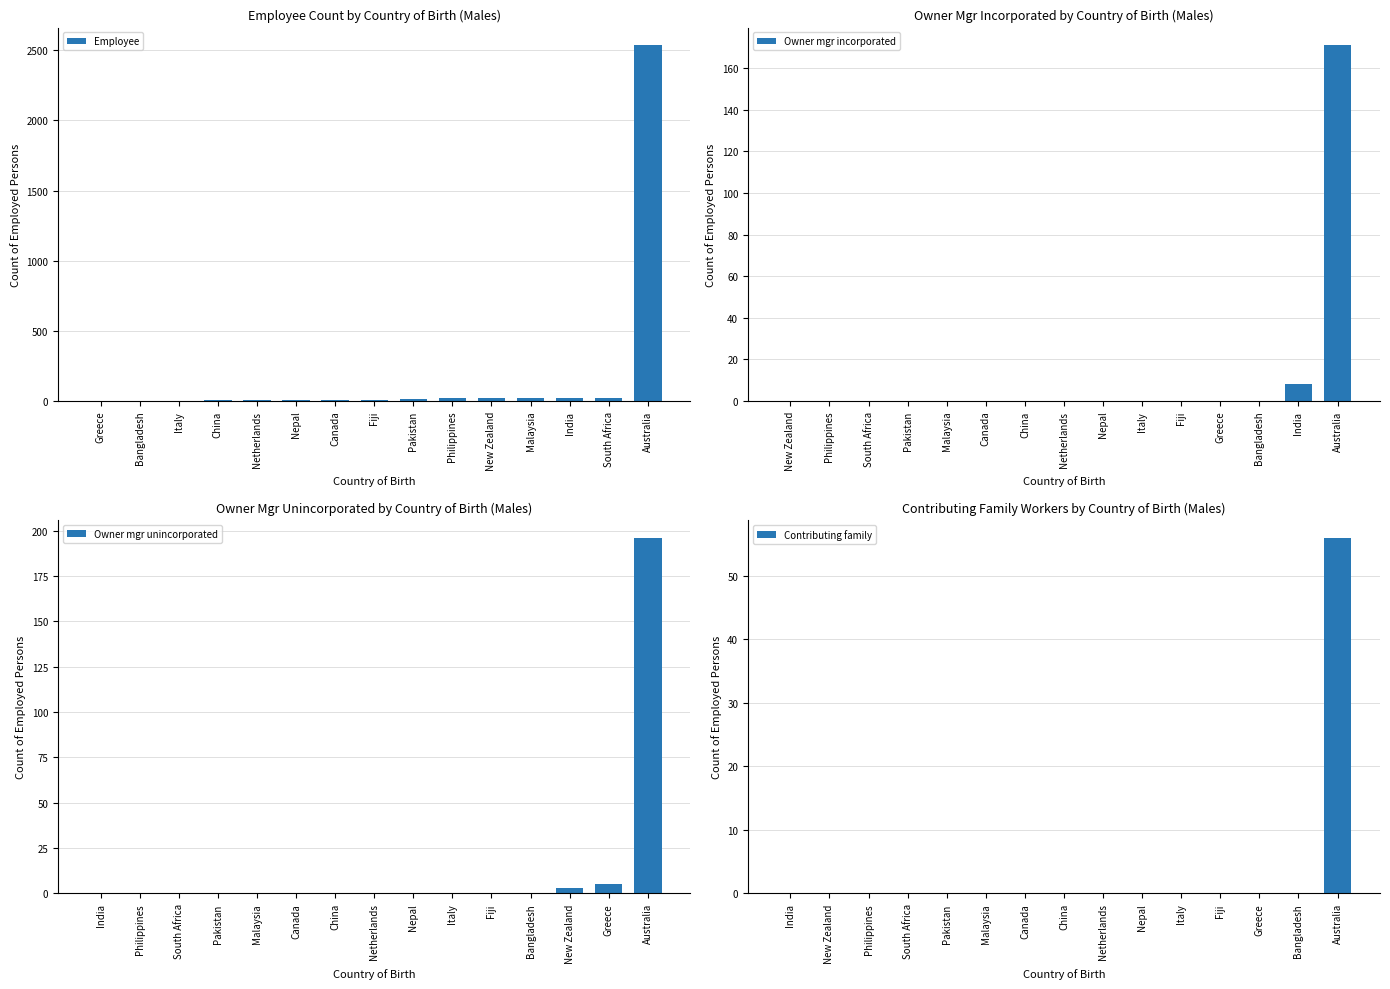

The value of Owner mgr incorporated at Bangladesh is -119. True or false?

False